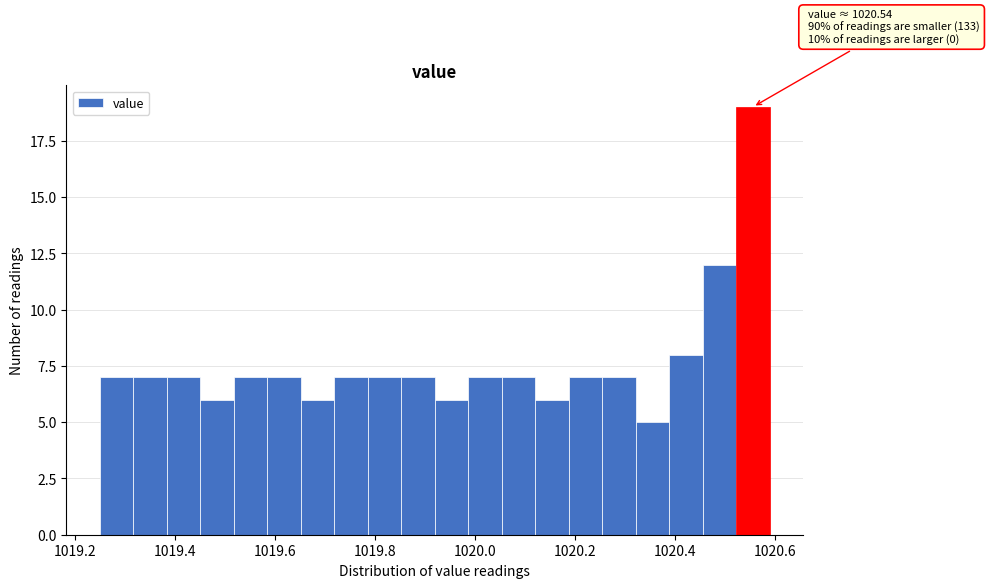

Around what value on the x-axis is the tallest bar? Give the approximate position of its centre, as read against the axis.

1020.56